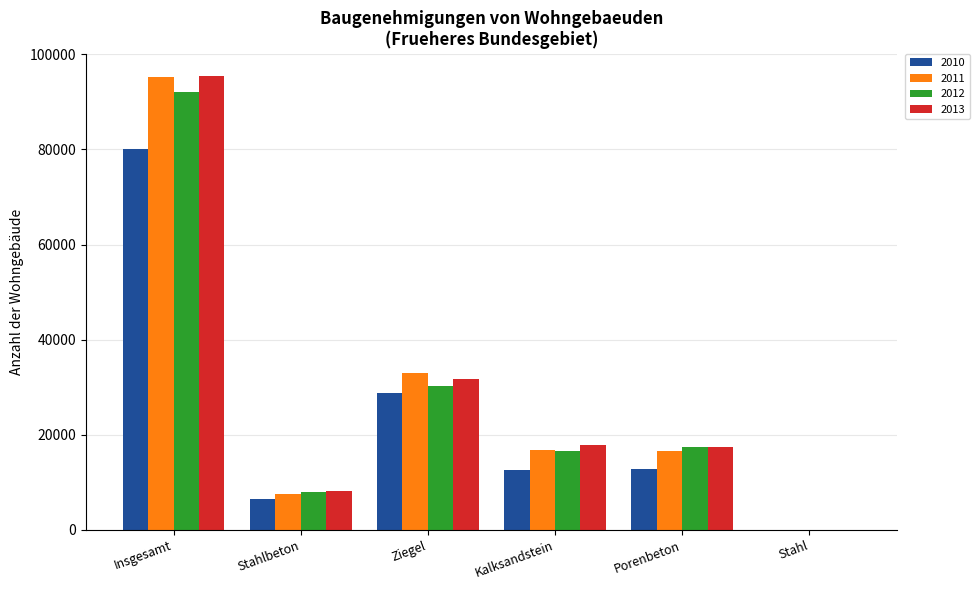

What is the highest value of the 2012 series?

92073